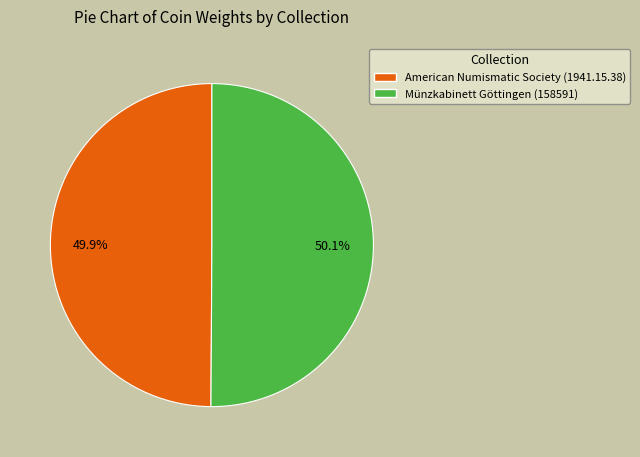

To the nearest percent, what percentage of the pie is Münzkabinett Göttingen (158591)?

50%